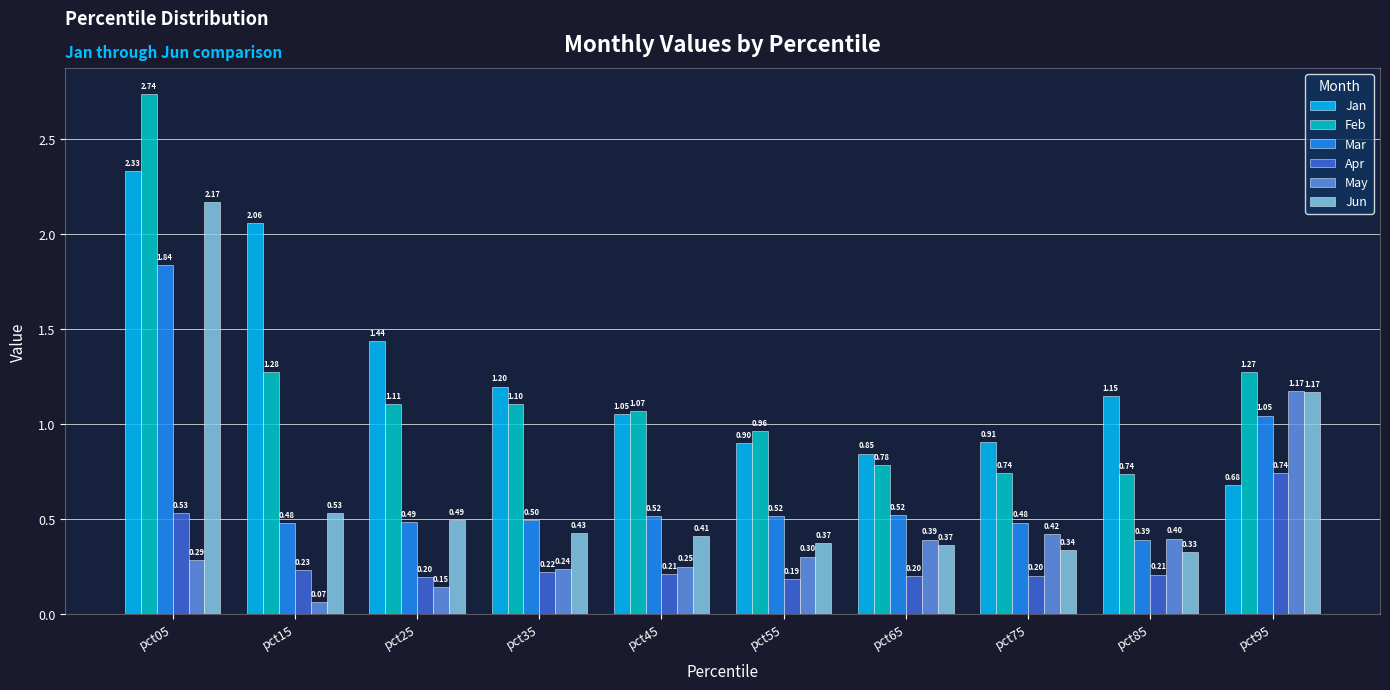

What value does the Mar series have at pct45?

0.5